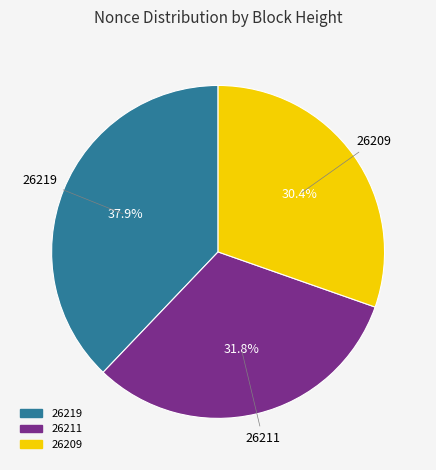

Is there any slice that represents more than half of the pie?

No